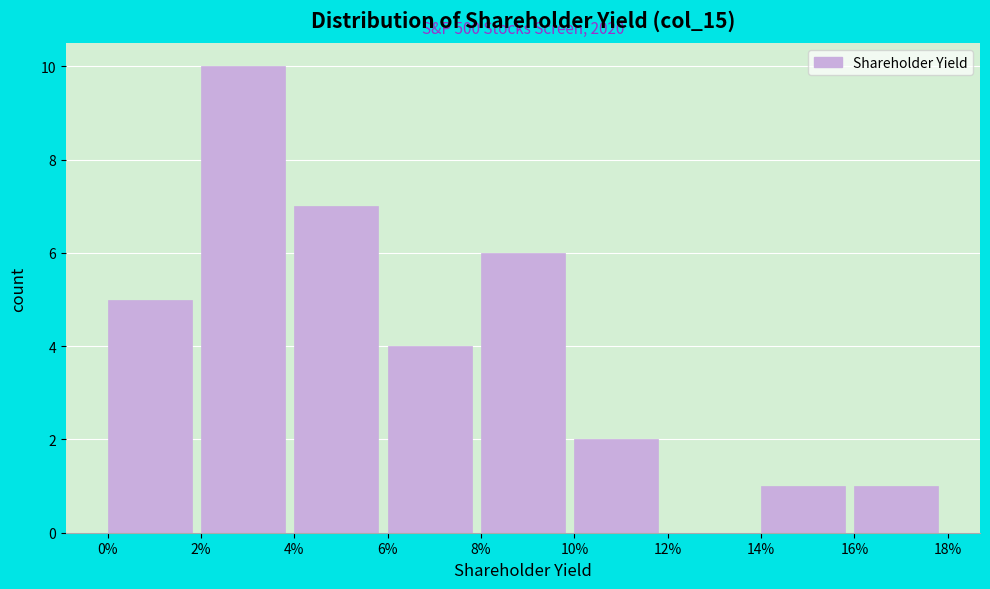

Reading left to right, what are all the values shown in this chart?

0%=5	2%=10	4%=7	6%=4	8%=6	10%=2	12%=0	14%=1	16%=1